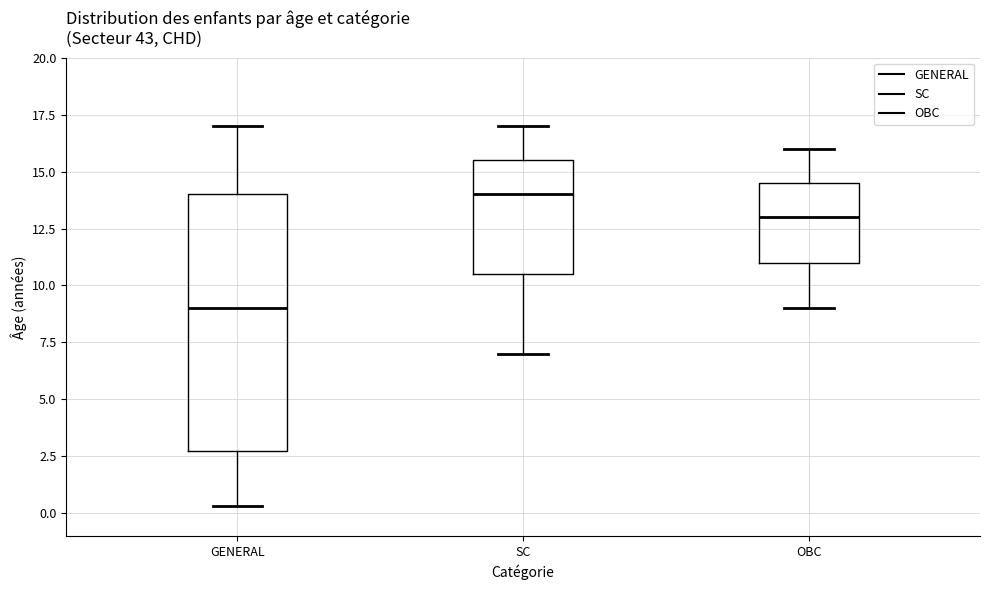

Where does the upper whisker of the box for SC end on the y-axis? The values are not printed on the chart, so give them approximately, as read against the axis.

17.0